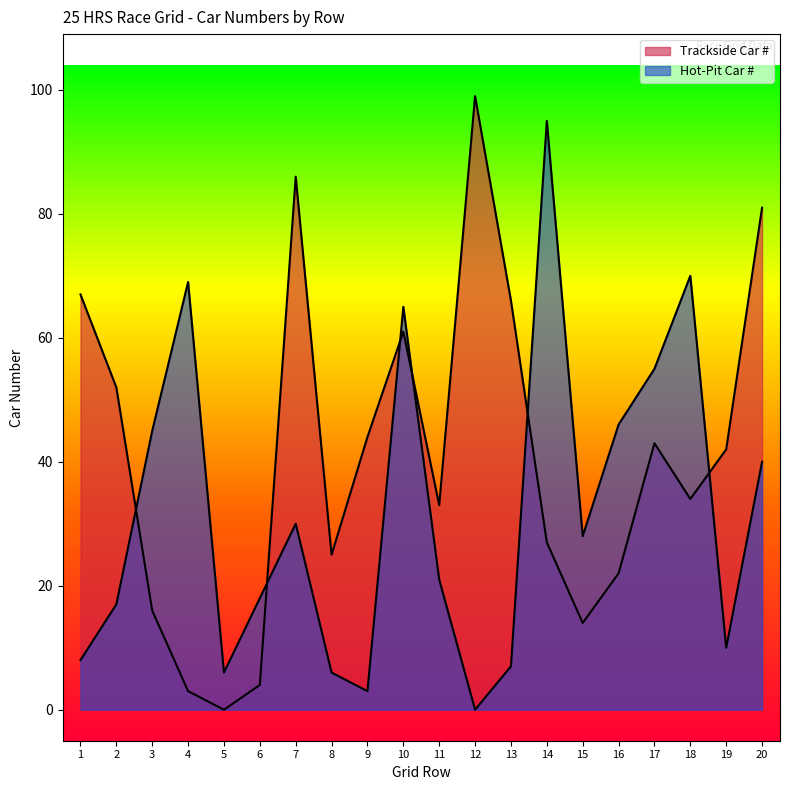

How many times do Trackside Car # and Hot-Pit Car # cross each other?

6